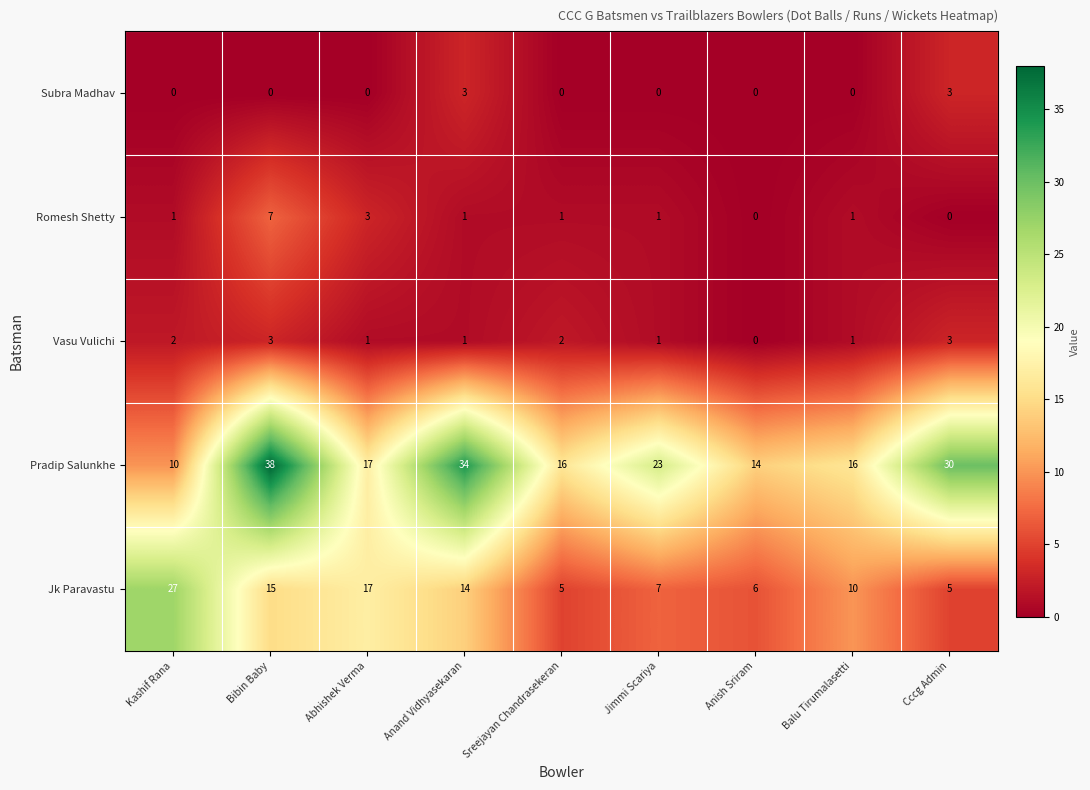

Rank the series at Bibin Baby from lowest to highest value.

Subra Madhav, Vasu Vulichi, Romesh Shetty, Jk Paravastu, Pradip Salunkhe